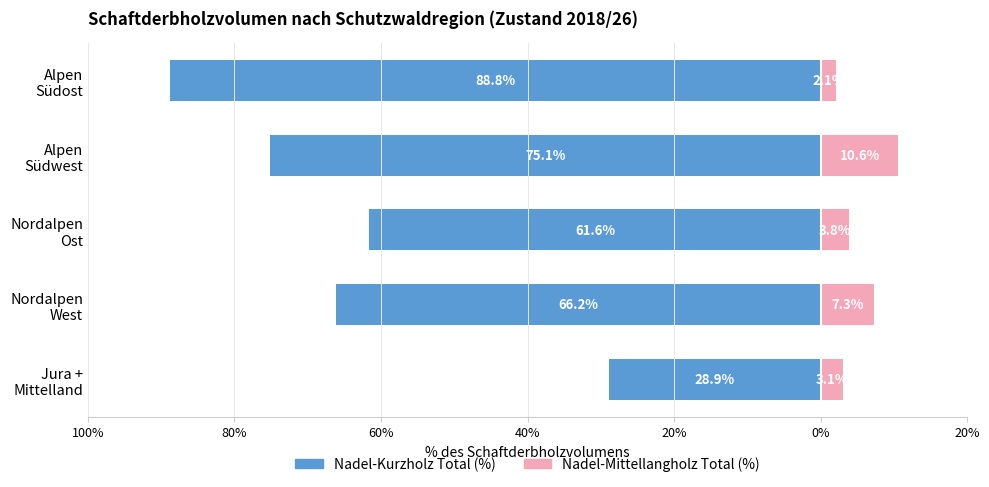

Are the bars horizontal?

Yes